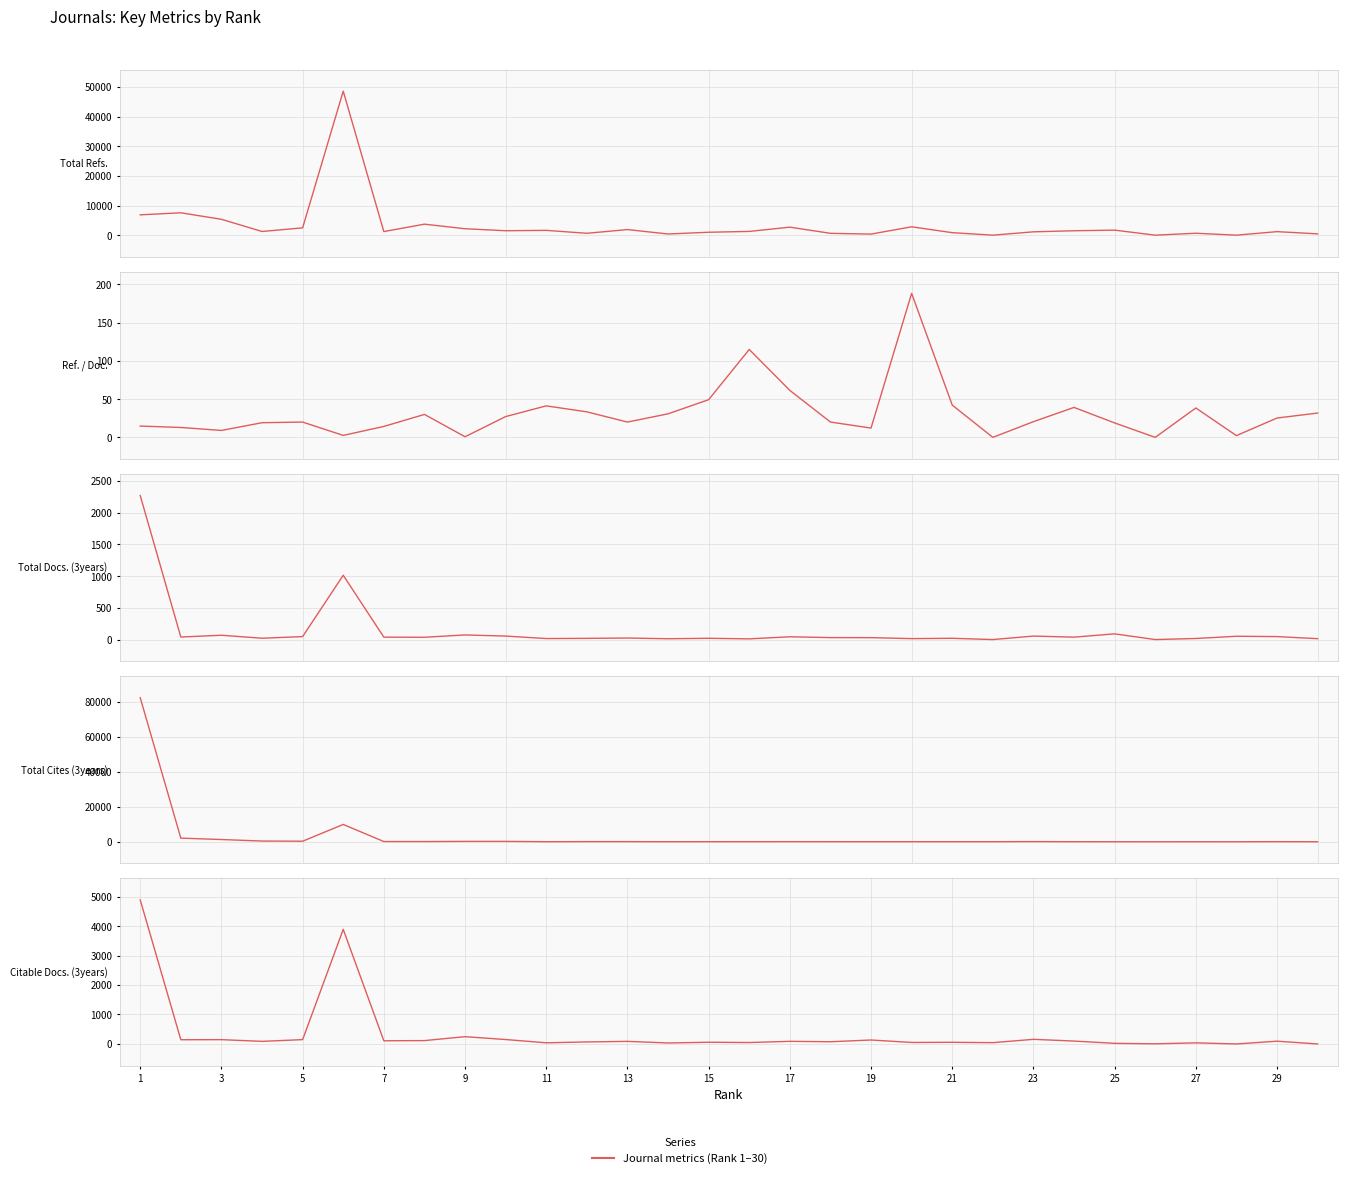

At which category is the sum across all series the highest?

1